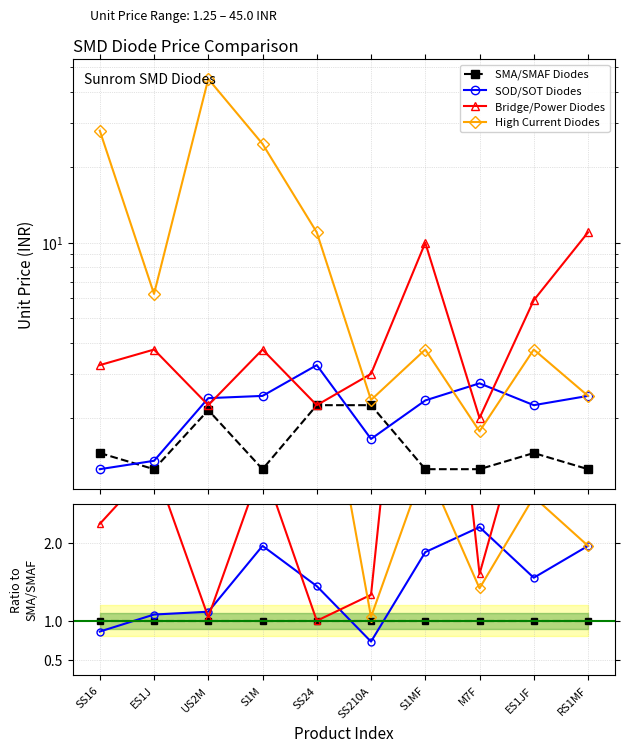

How many times do High Current Diodes and Bridge/Power Diodes cross each other?

1